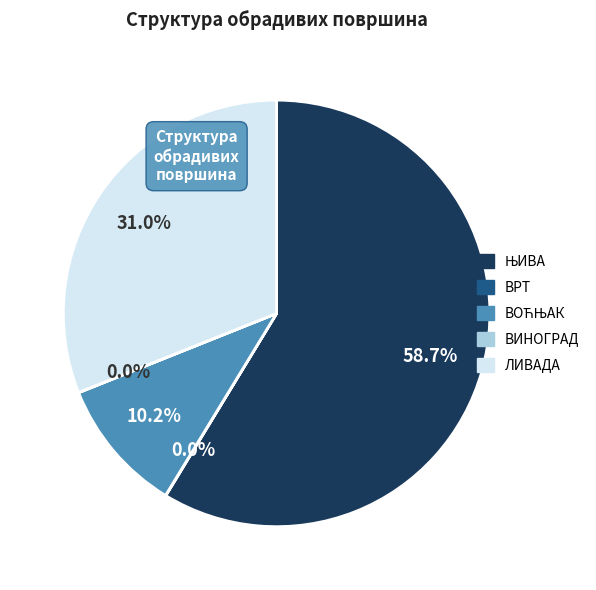

Does any single category account for the majority?

Yes